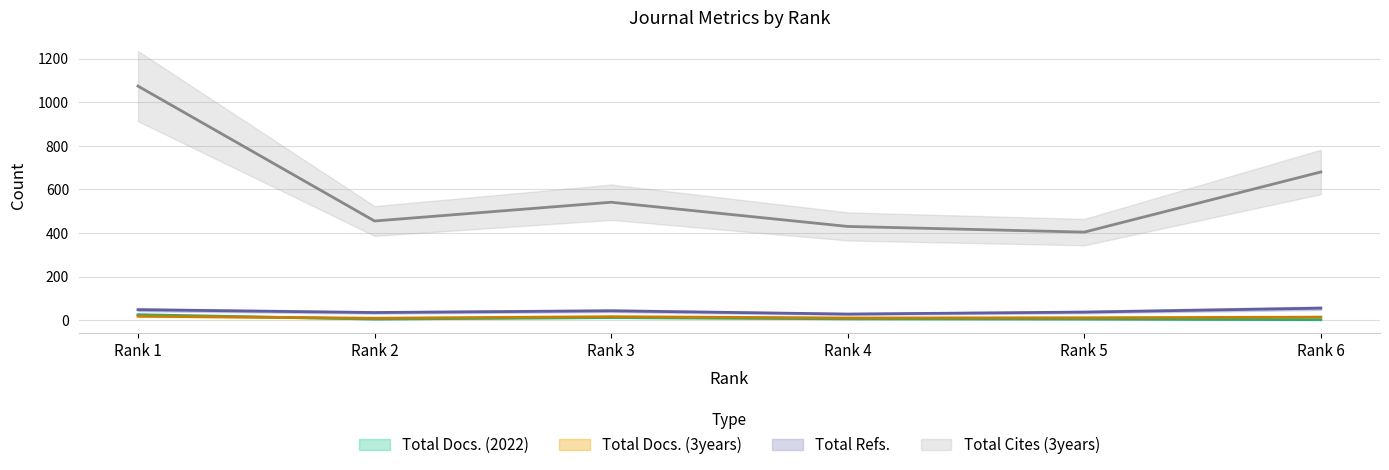

What is the average value of the Total Refs. series?

41